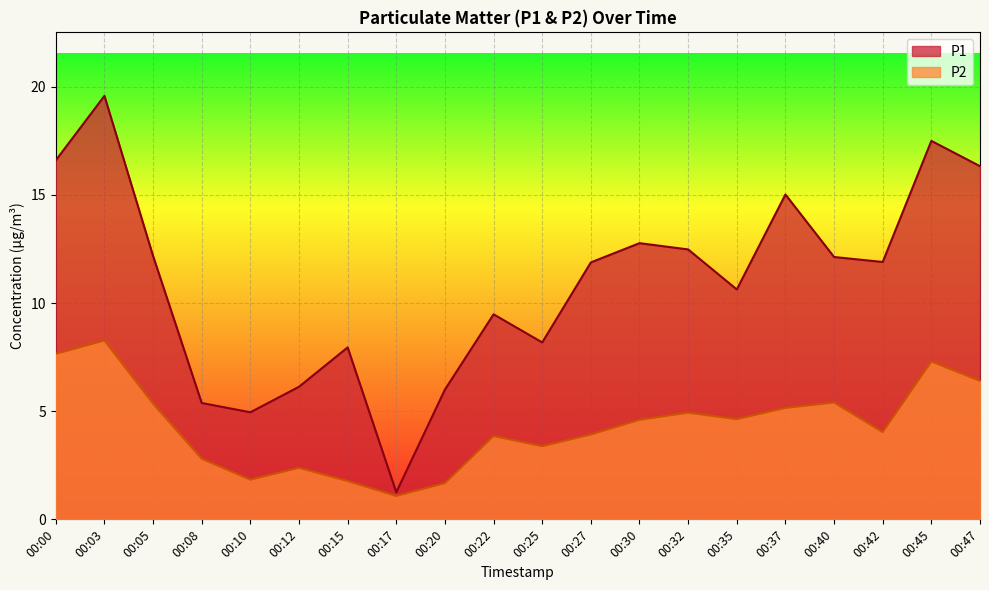

What is the spread (max minus min) of values at 00:27?

8.0